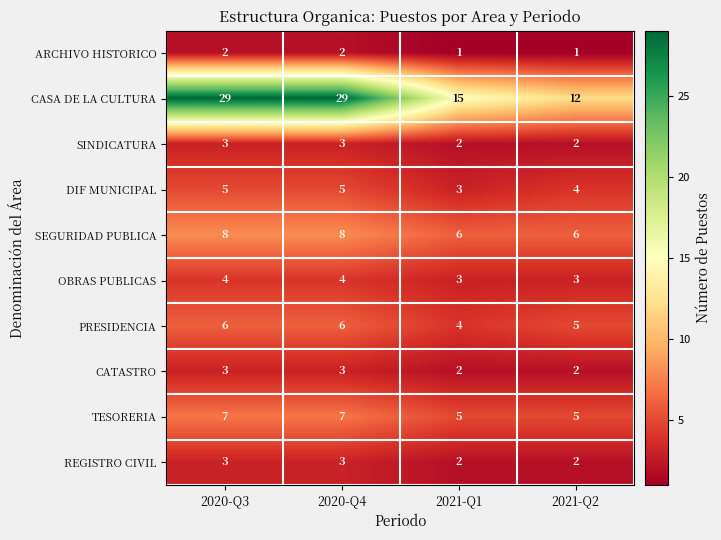

What is the spread (max minus min) of values at 2021-Q2?

11